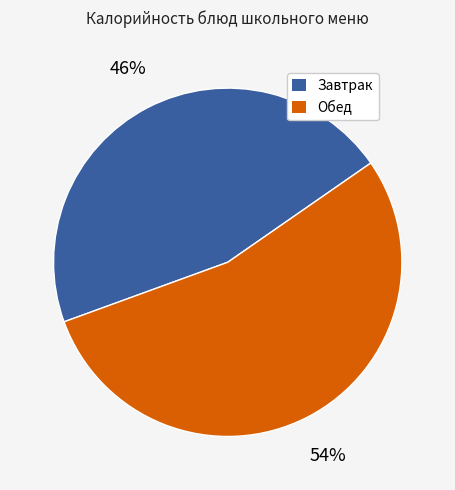

To the nearest percent, what is the difference between the largest and smallest slice percentages?

8%